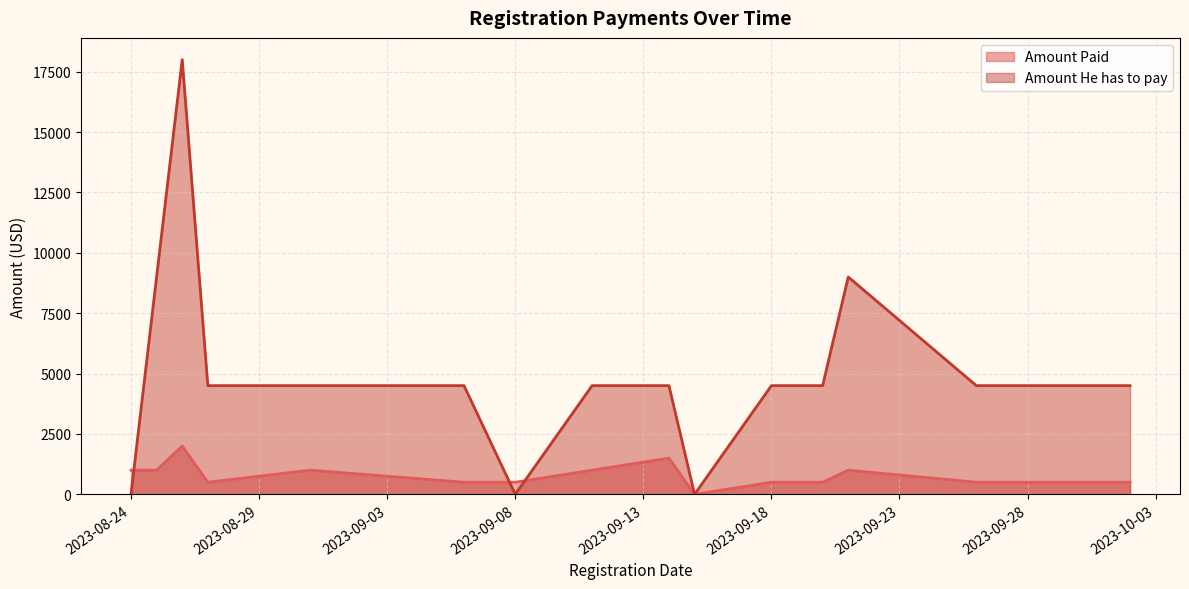

Rank the series by their maximum value, from highest to lowest.

Amount He has to pay, Amount Paid